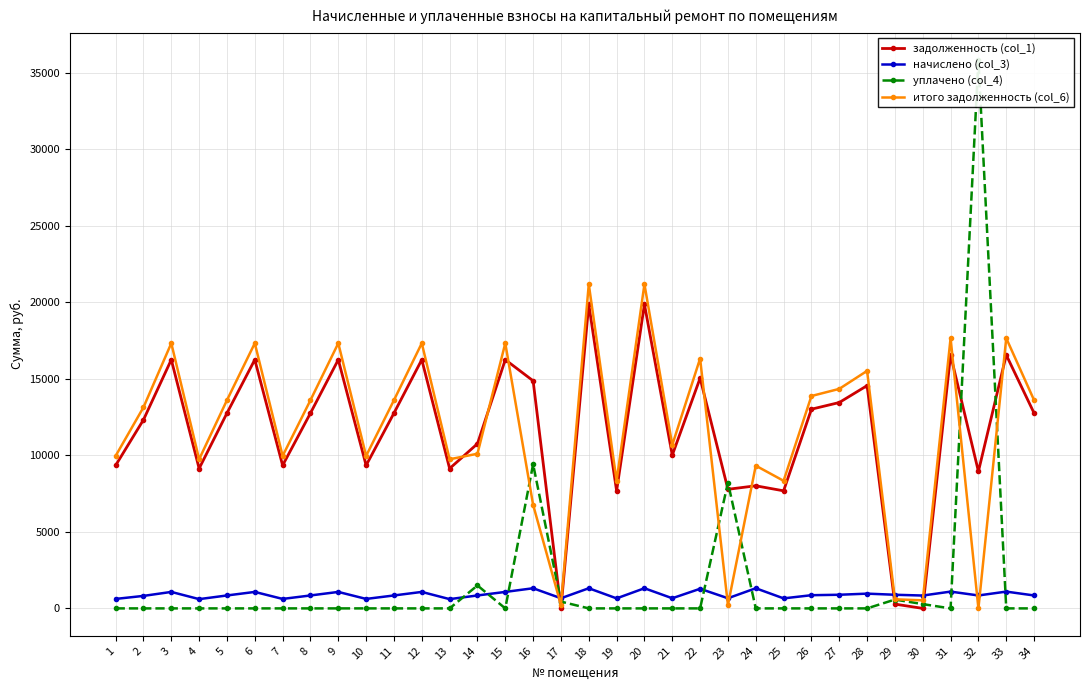

Which series ends up on top after the final intersection of начислено (col_3) and задолженность (col_1)?

задолженность (col_1)